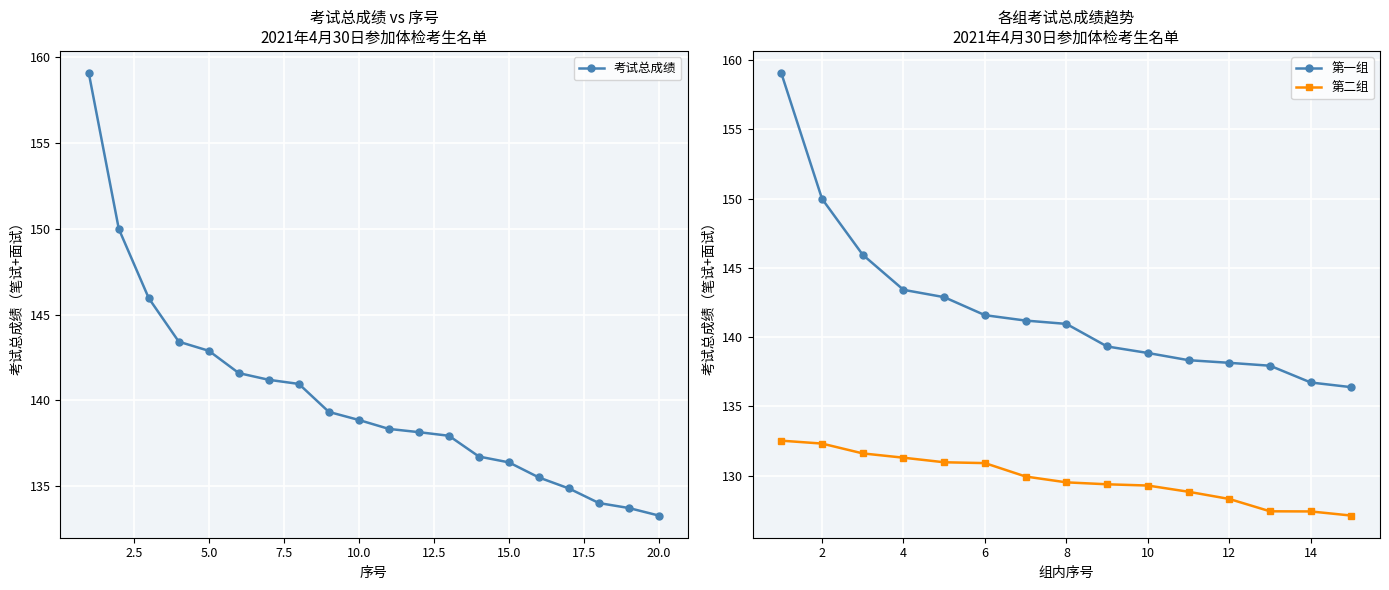

List the labels in order of value, smallest first.

20, 19, 18, 17, 16, 15, 14, 13, 12, 11, 10, 9, 8, 7, 6, 5, 4, 3, 2, 1